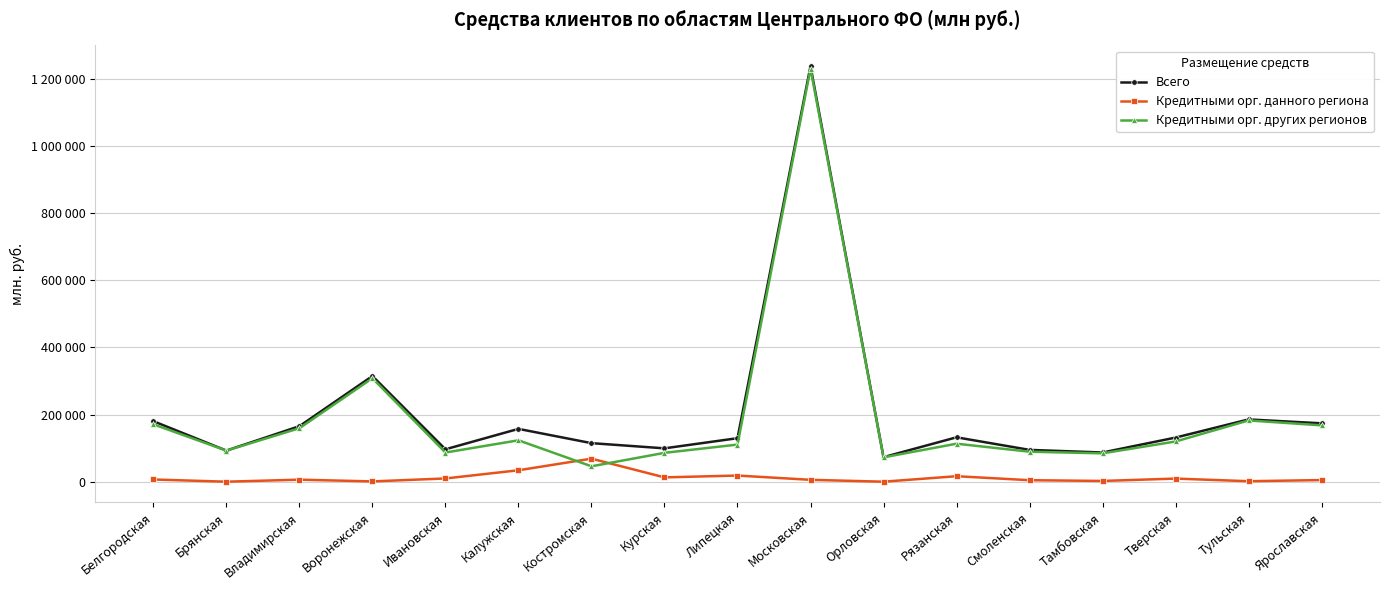

At which label does Всего reach its peak?

Московская